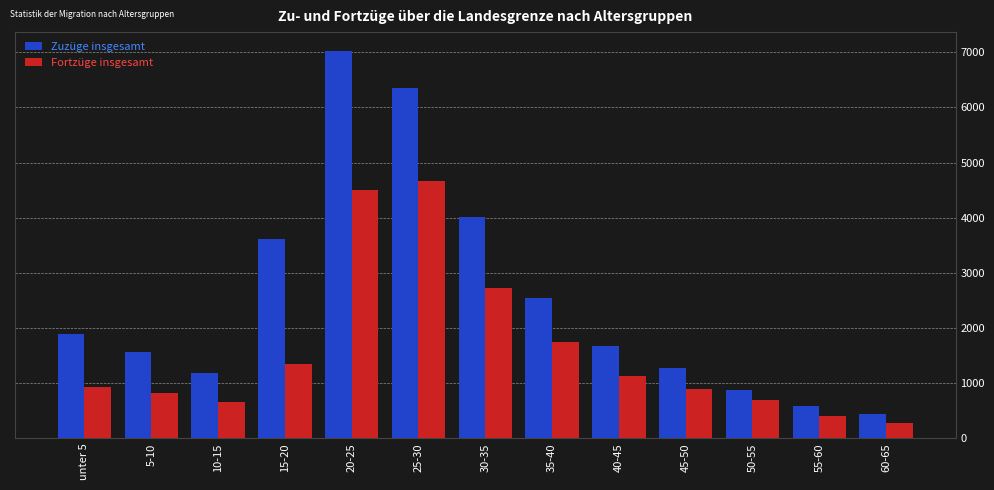

How many bars are there in each group?

2